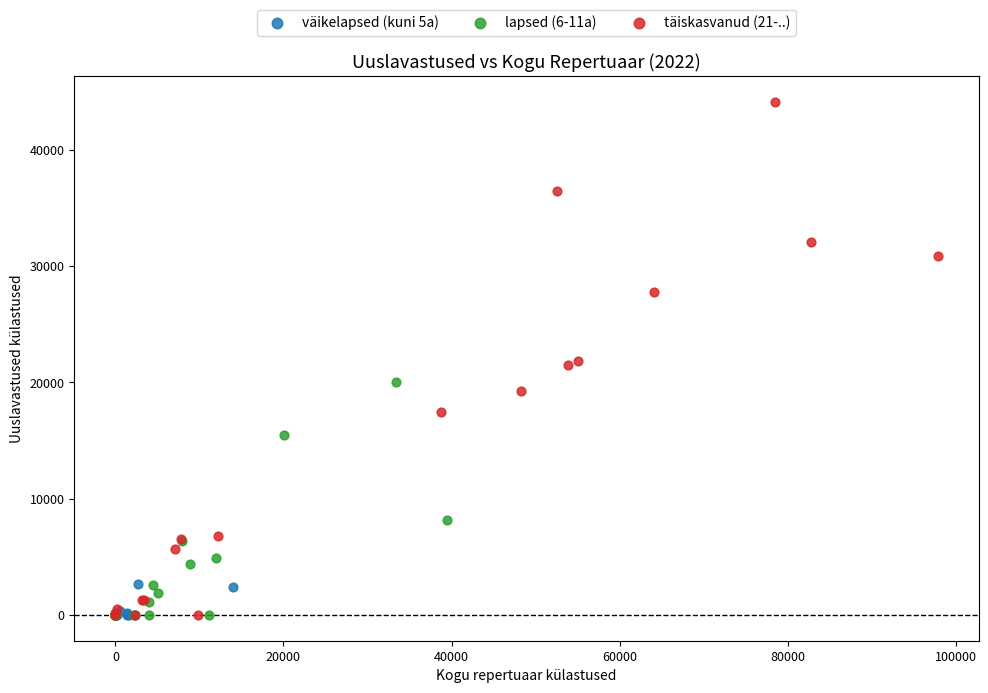

Which series has the widest spread of Y values?

täiskasvanud (21-..)